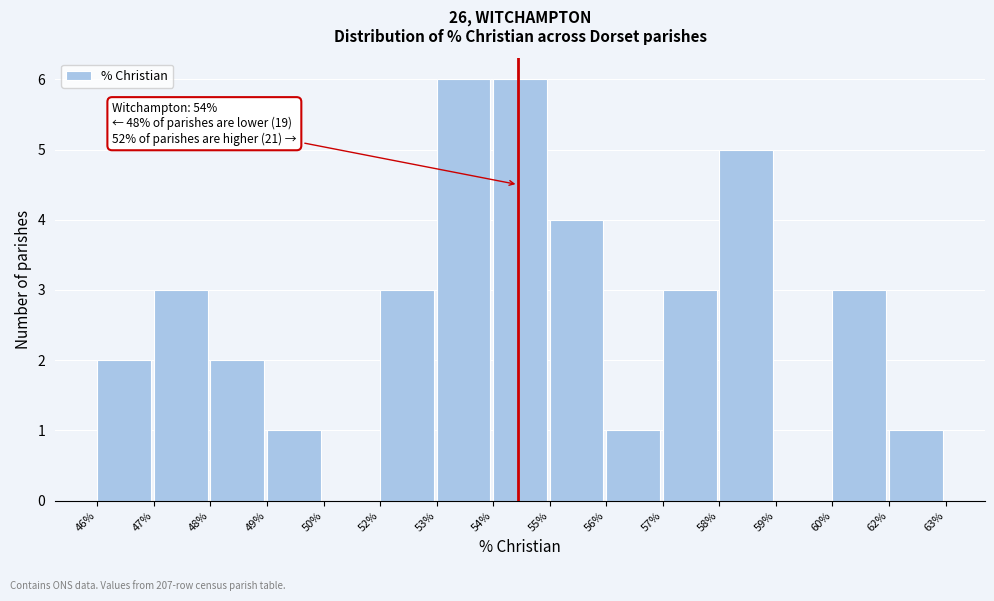

Reading left to right, what are all the values shown in this chart?

46%=2	47%=3	48%=2	49%=1	50%=0	52%=3	53%=6	54%=6	55%=4	56%=1	57%=3	58%=5	59%=0	60%=3	62%=1